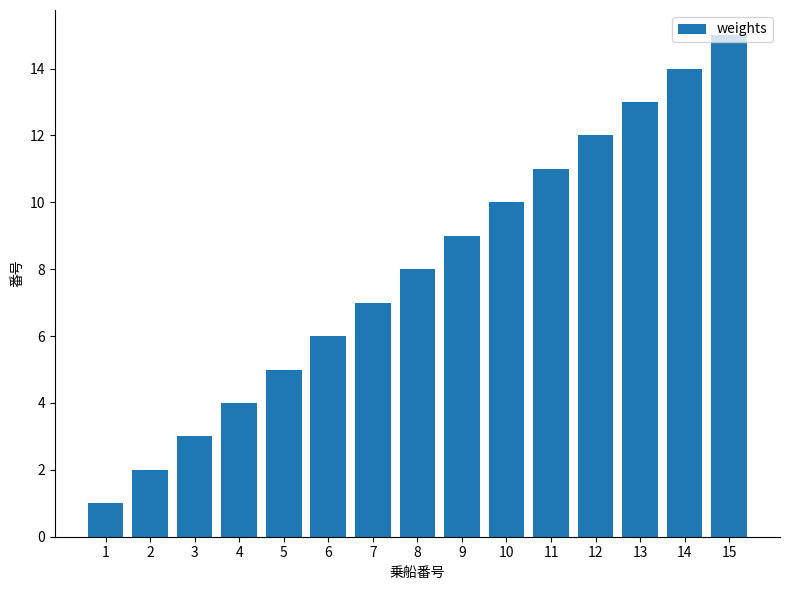

True or false: the data shows 6 at 6.

True